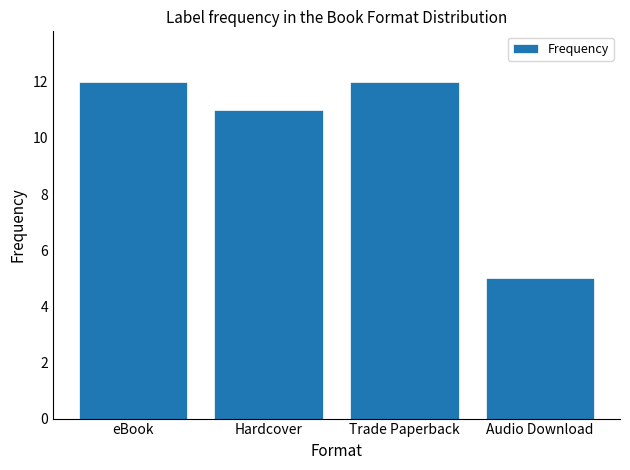

What is the change in value from Trade Paperback to Audio Download?

-7